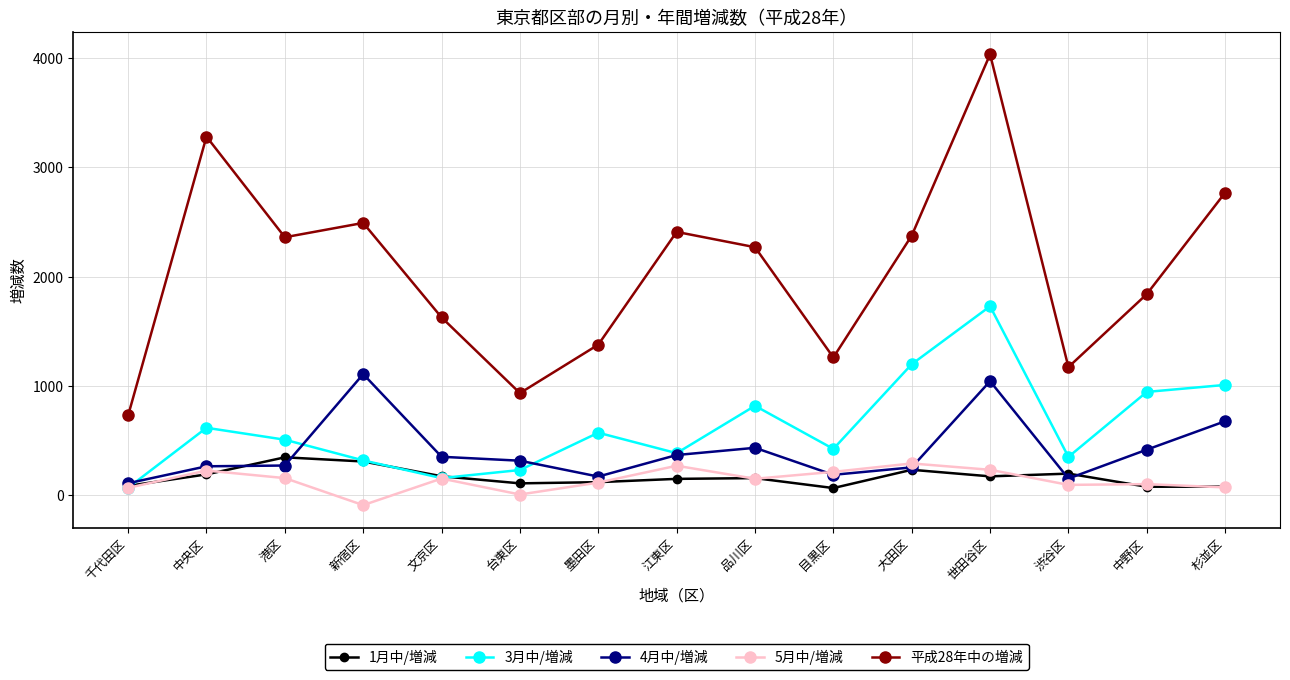

Is it true that 平成28年中の増減 equals 834 at 文京区?

False